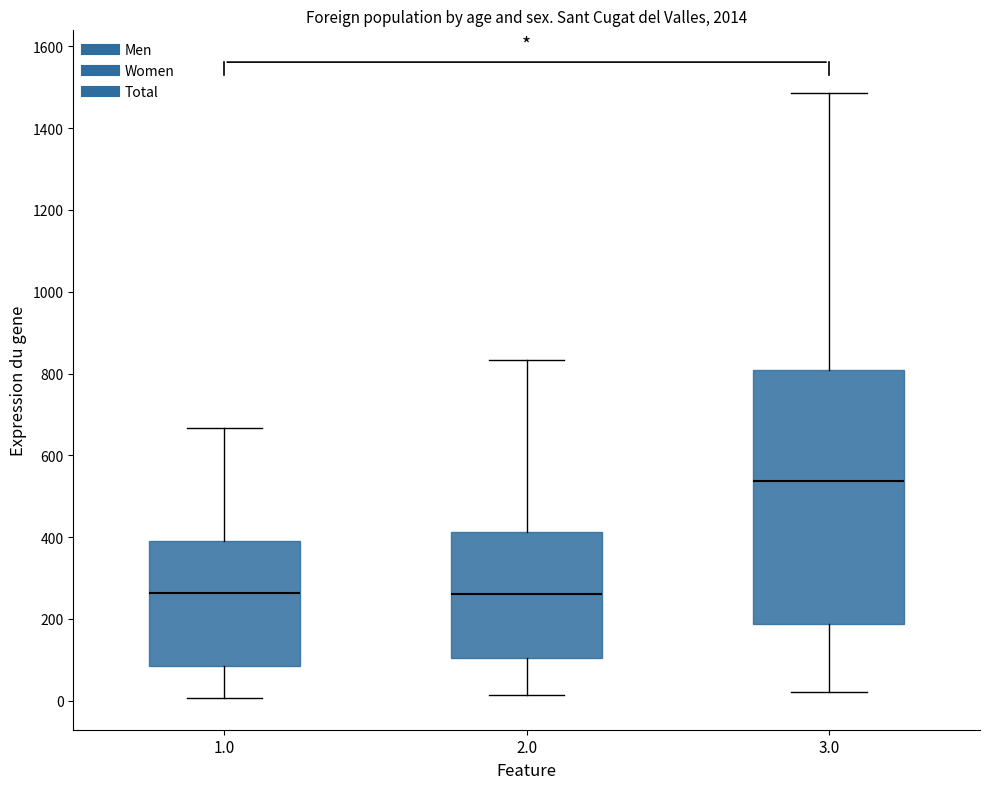

Comparing the boxes themselves (not the whiskers), which one is the tallest?

3.0